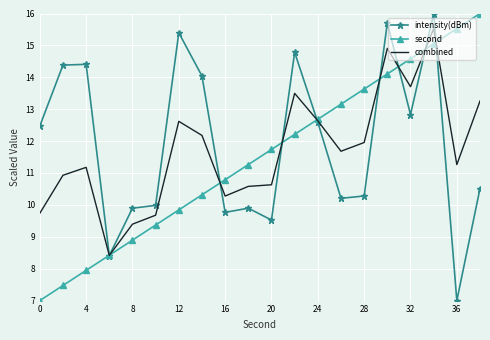

What is the maximum value shown in the chart?

16.0